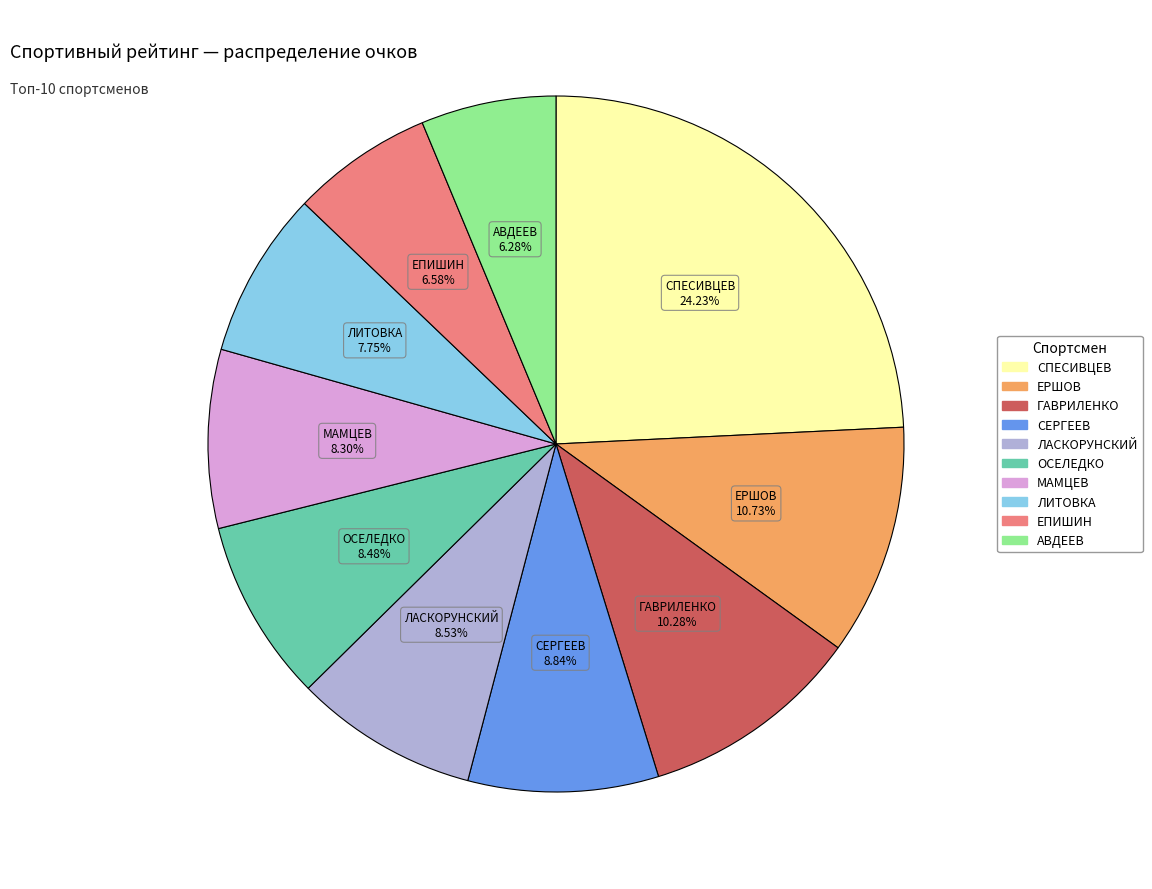

Is there any slice that represents more than half of the pie?

No